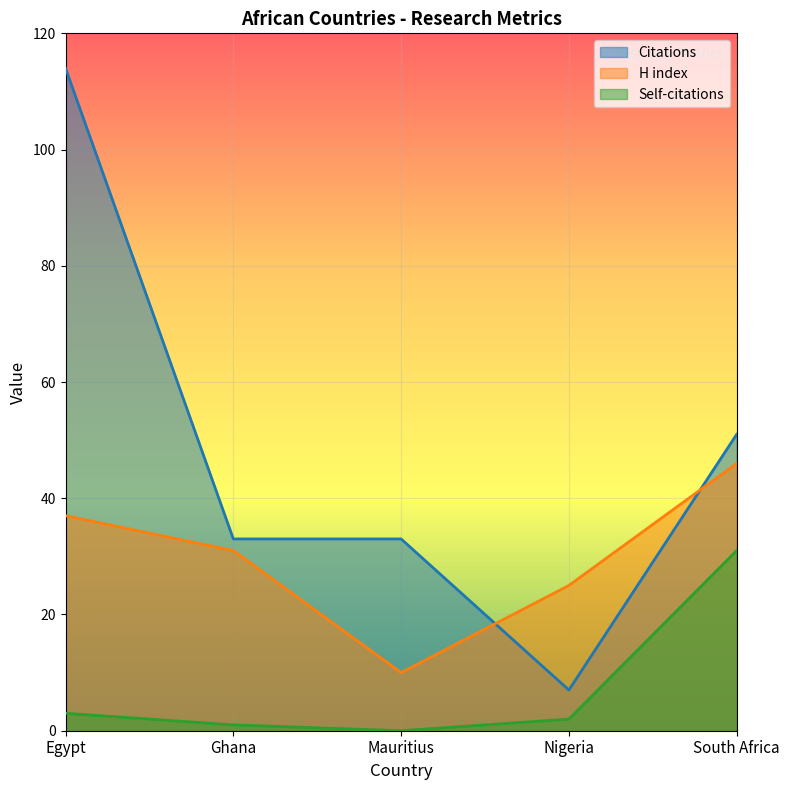

Where does the Citations series first go above 33?

Egypt